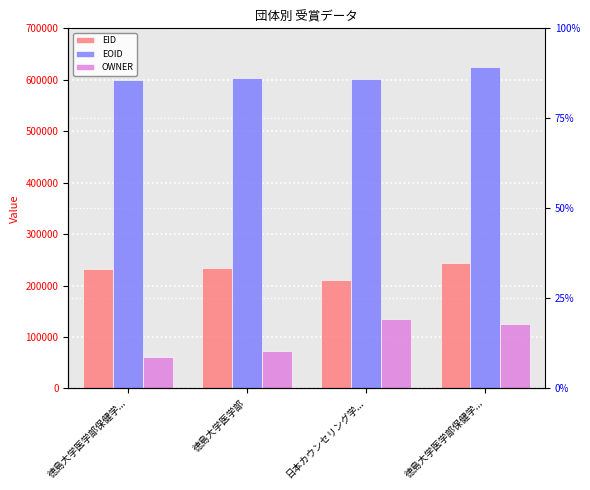

Are the bars grouped side by side (vs. stacked)?

Yes